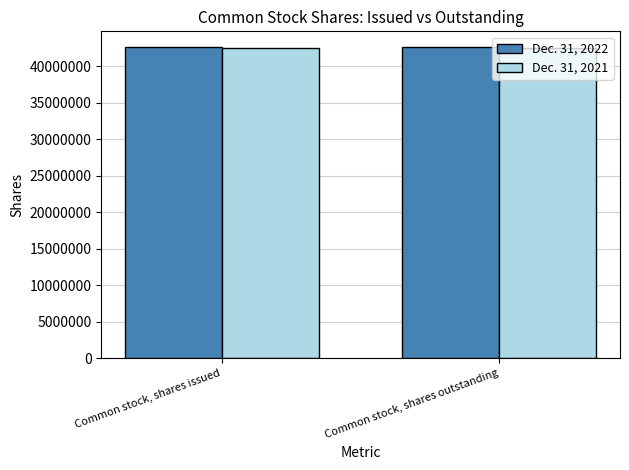

Rank the series by their average value, from lowest to highest.

Dec. 31, 2021, Dec. 31, 2022